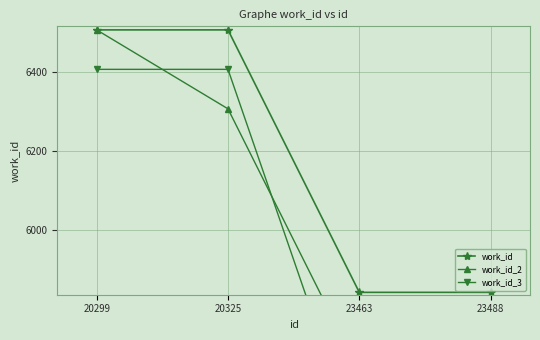

Which series changed the most between 20299 and 20325?

work_id_2